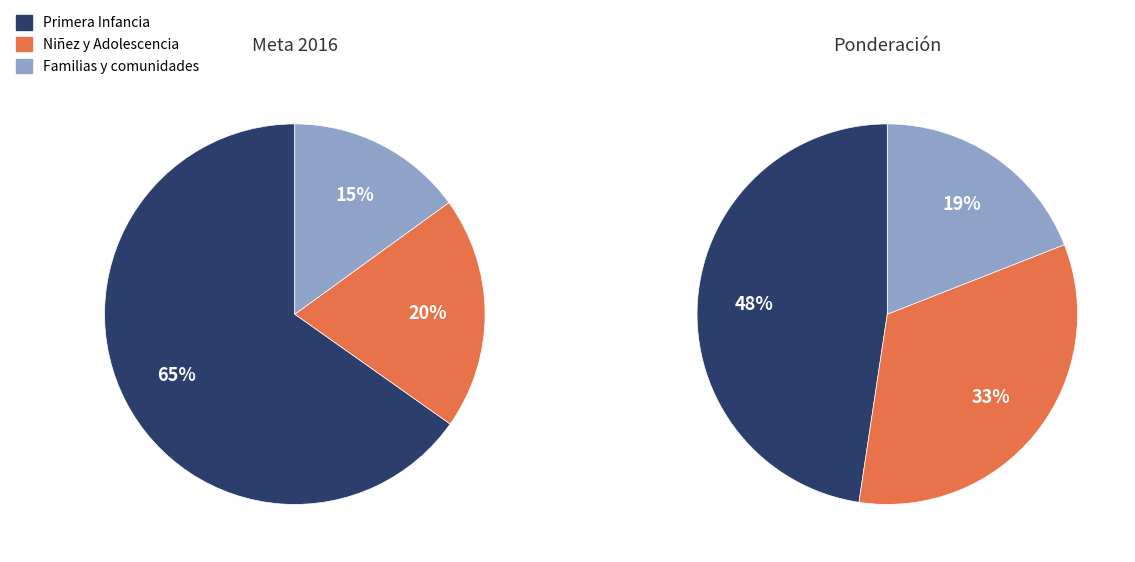

To the nearest percent, what percentage of the pie is Niñez y Adolescencia?

20%